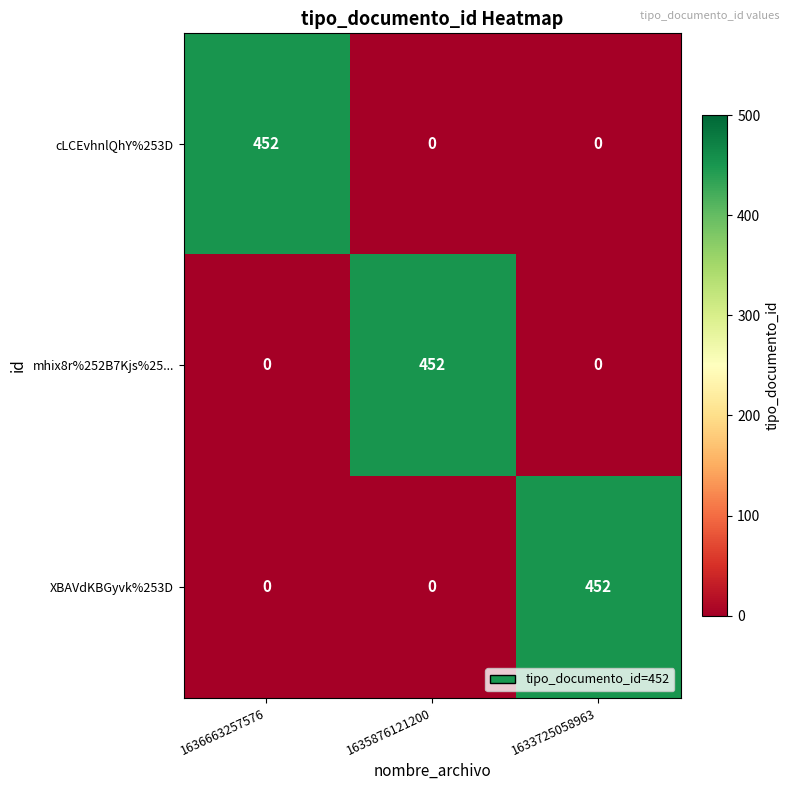

The value of XBAVdKBGyvk%253D at 1636663257576 is 0. True or false?

True